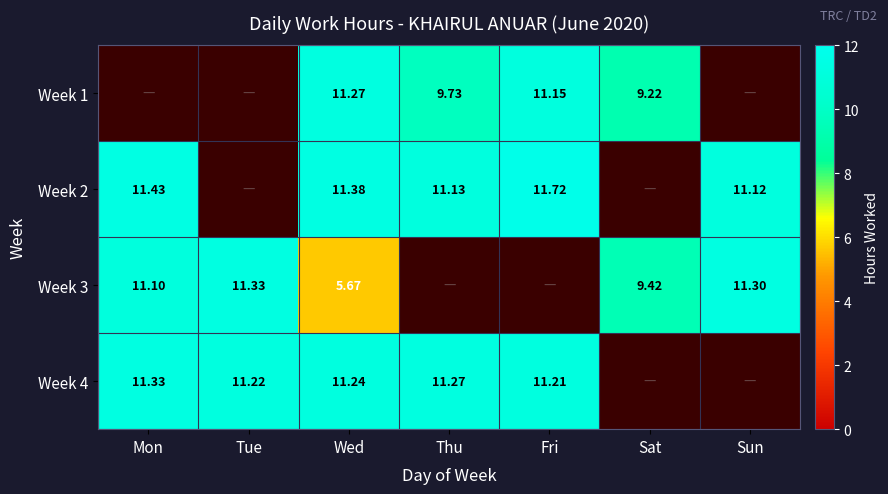

Is the value of Week 4 at Fri greater than the value of Week 2 at Sun?

Yes